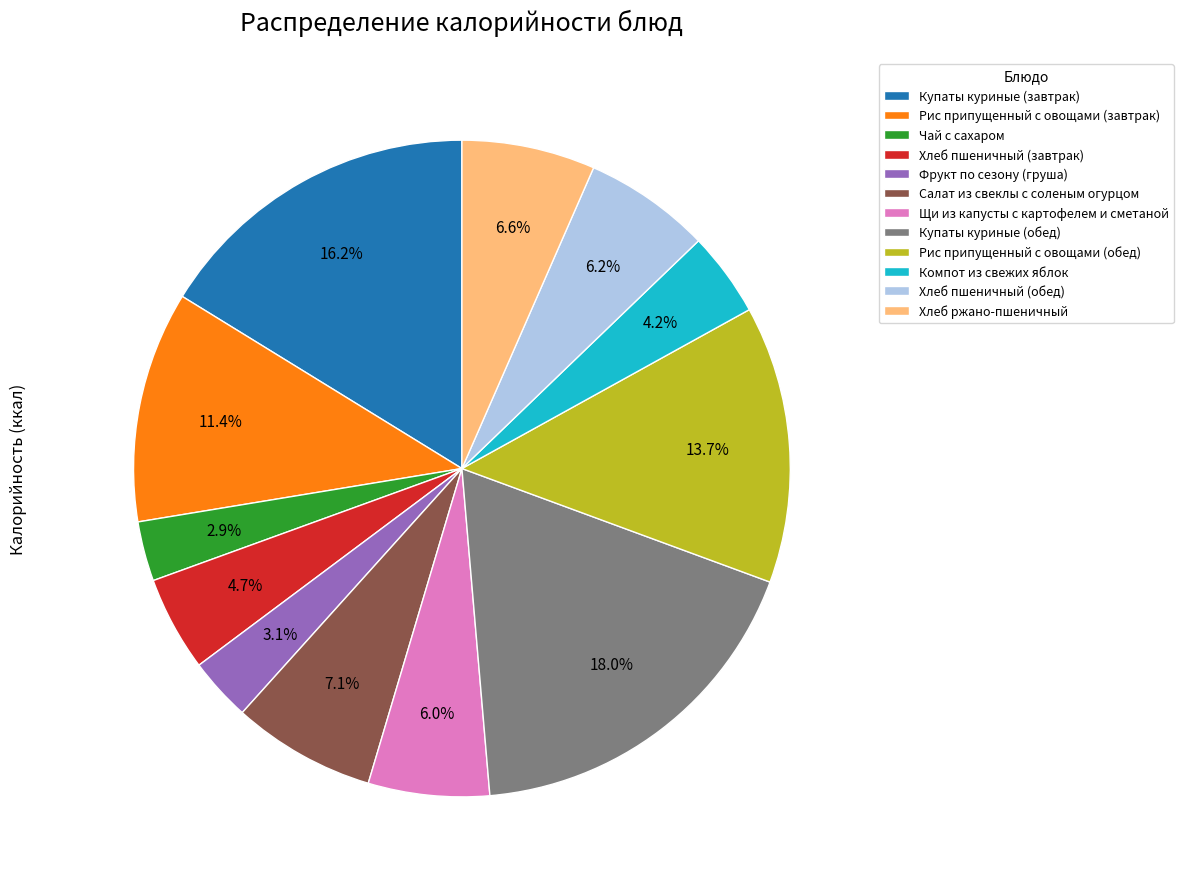

True or false: Хлеб пшеничный (обед) accounts for 6% of the total.

True